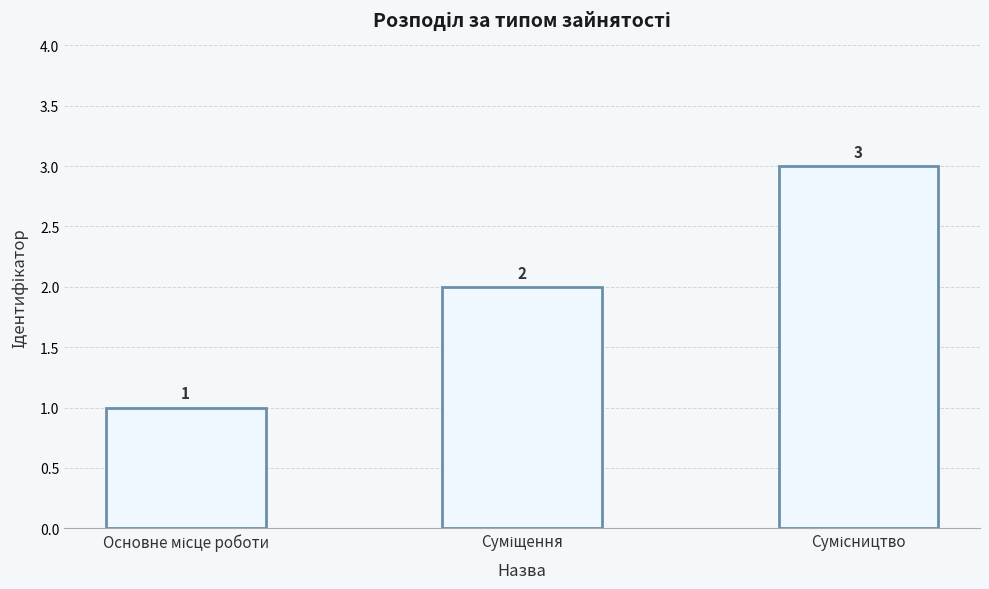

How many distinct data groups are displayed?

1